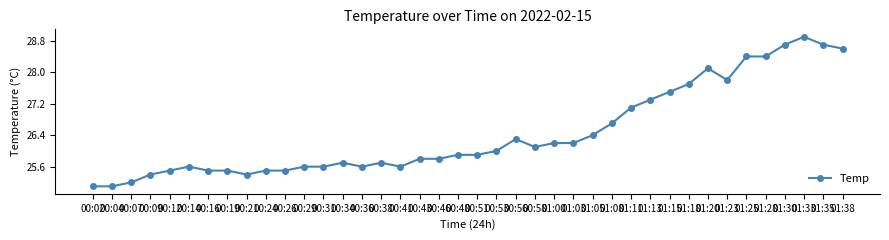

Reading left to right, what are all the values shown in this chart?

25.1	25.1	25.2	25.4	25.5	25.6	25.5	25.5	25.4	25.5	25.5	25.6	25.6	25.7	25.6	25.7	25.6	25.8	25.8	25.9	25.9	26.0	26.3	26.1	26.2	26.2	26.4	26.7	27.1	27.3	27.5	27.7	28.1	27.8	28.4	28.4	28.7	28.9	28.7	28.6